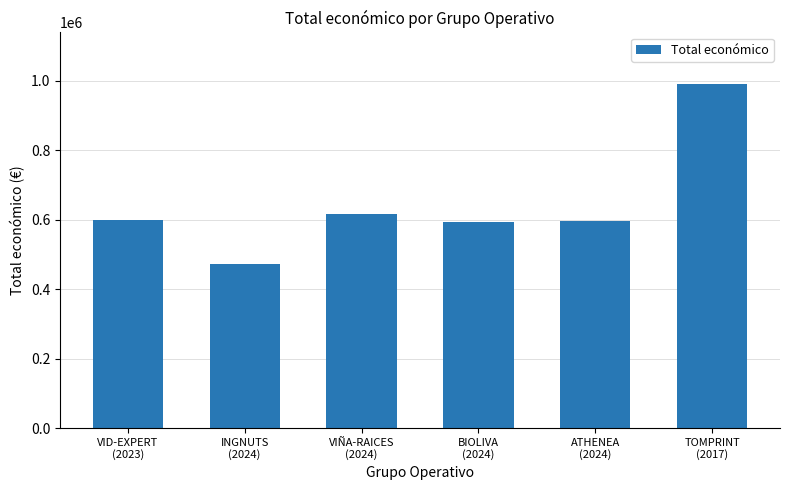

Which label corresponds to the smallest value in the chart?

INGNUTS
(2024)